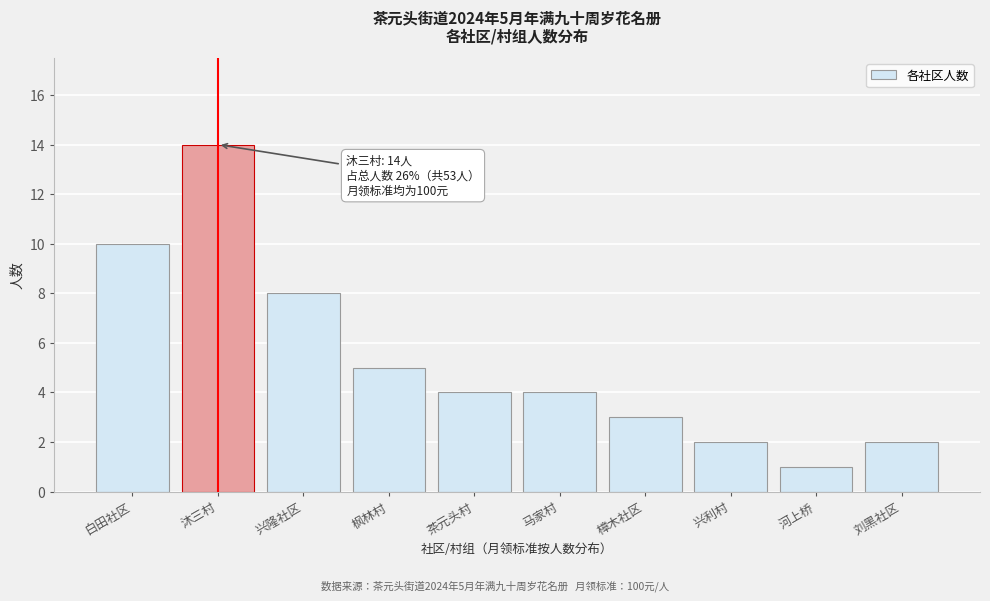

Reading right to left, list all the values displayed in this chart.

刘黑社区=2	河上桥=1	兴利村=2	樟木社区=3	马家村=4	茶元头村=4	枫林村=5	兴隆社区=8	沐三村=14	白田社区=10